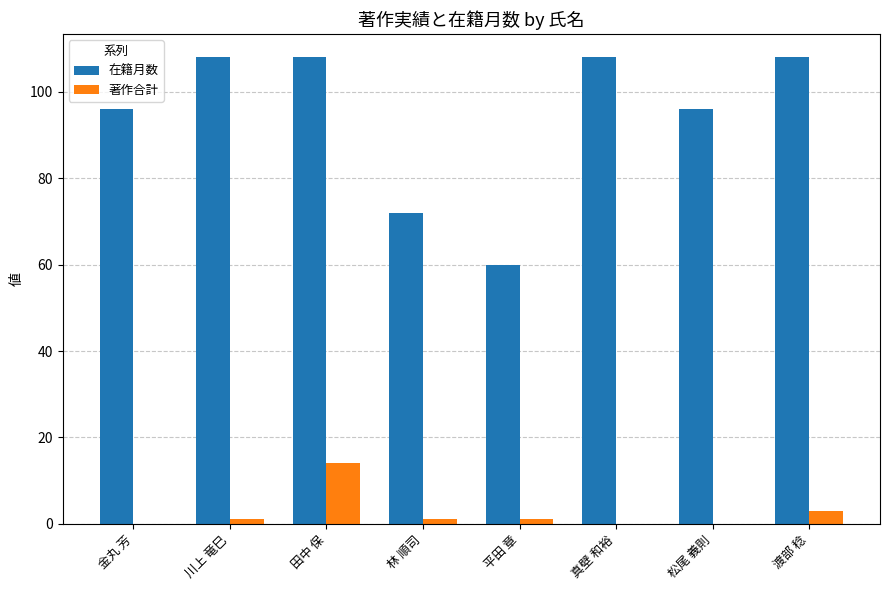

Read the 在籍月数 value at 松尾 義則, to the nearest 10.

100